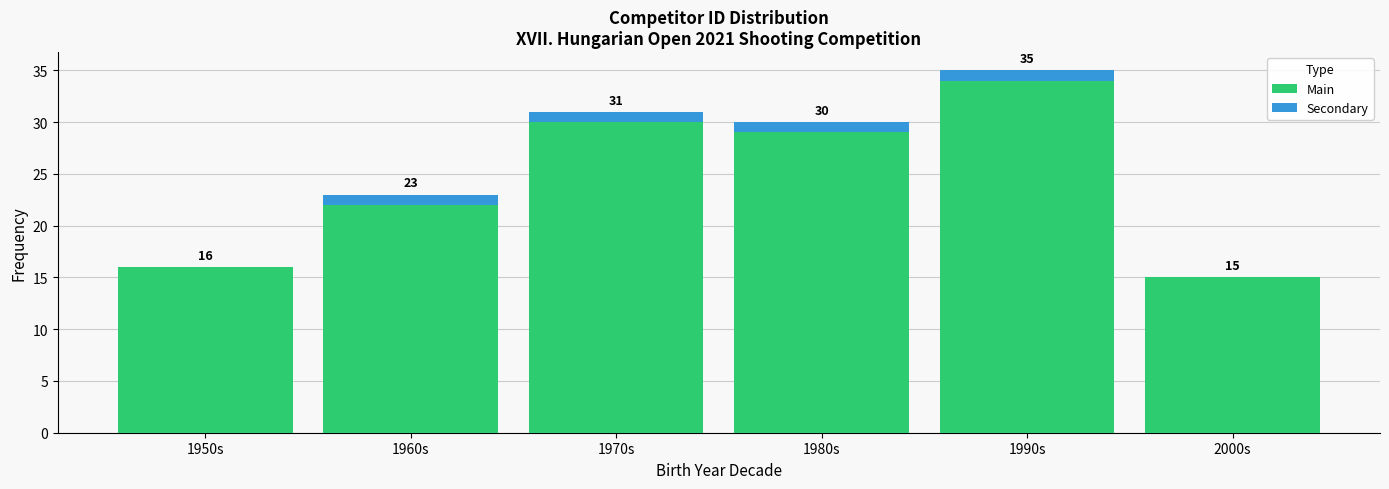

Reading left to right, what are the values for Main?

1950s=16	1960s=22	1970s=30	1980s=29	1990s=34	2000s=15